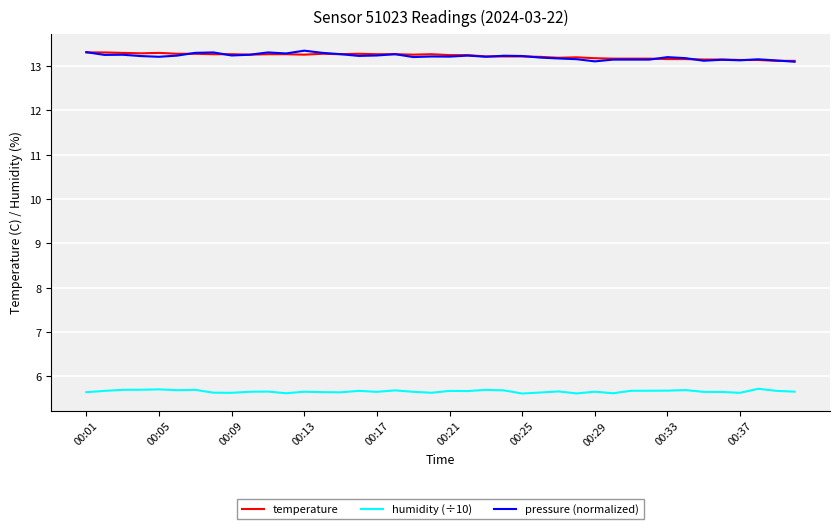

How many series are shown in this chart?

3